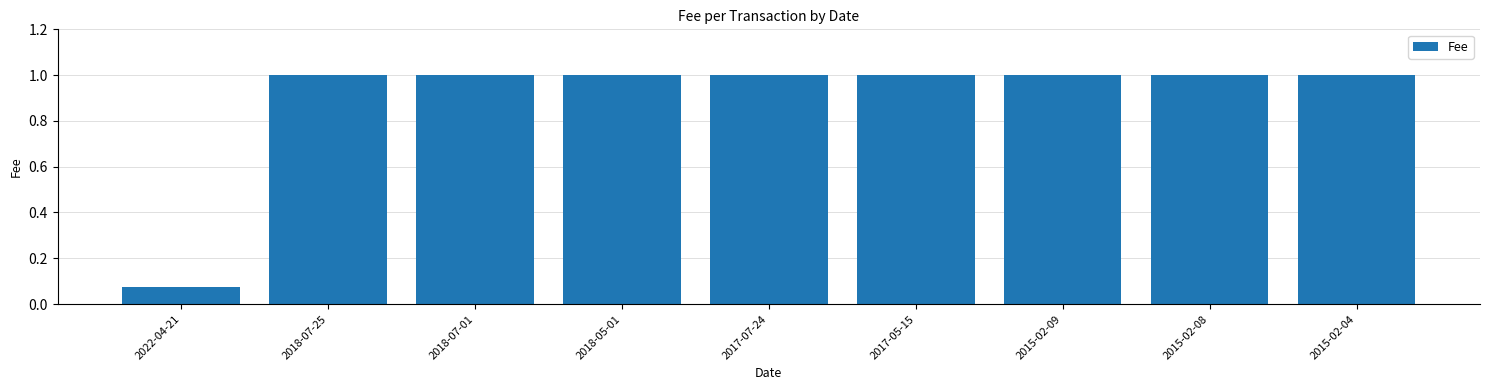

How many data points does each series have?

9